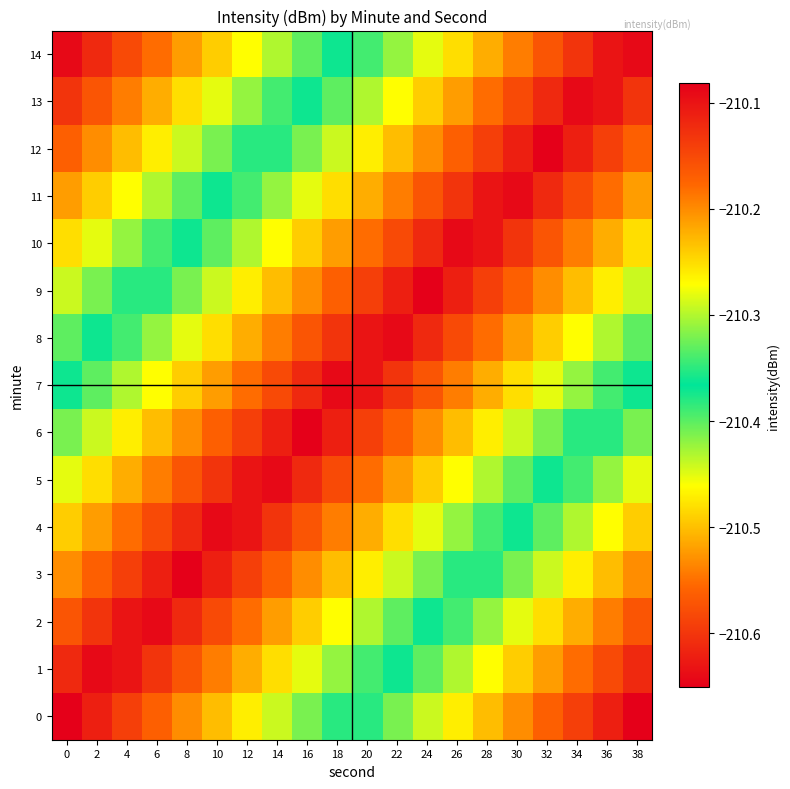

Which has a higher value, 16 or 2?

16